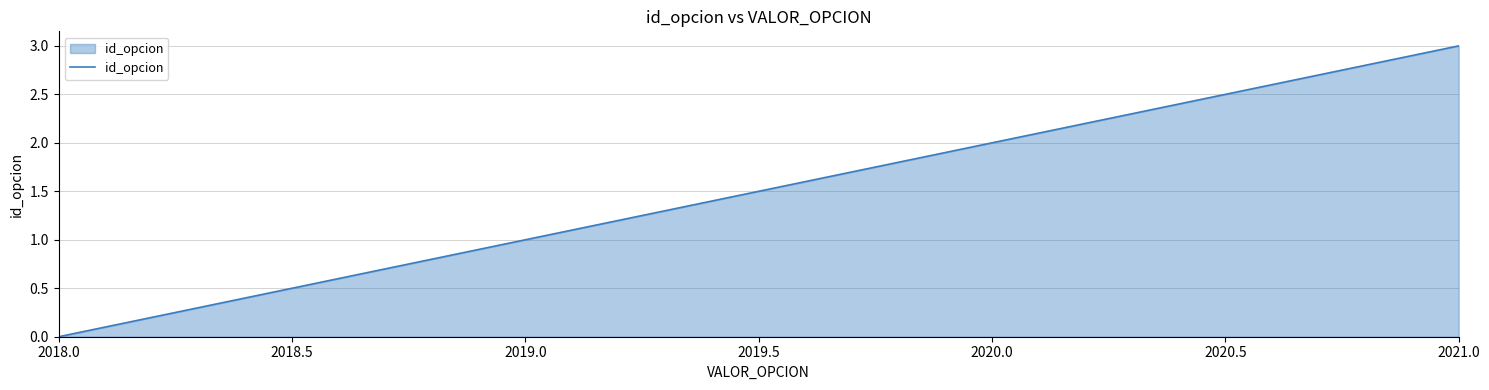

What position from the right is 2019.0?

3